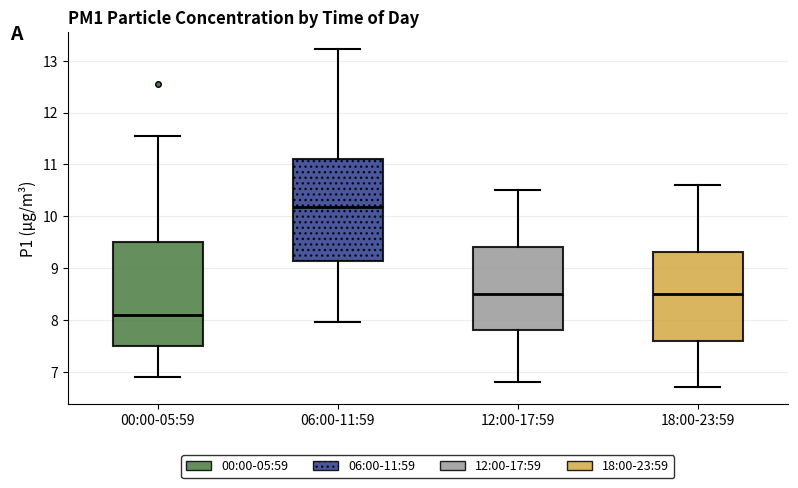

Which box has the highest median line?

06:00-11:59